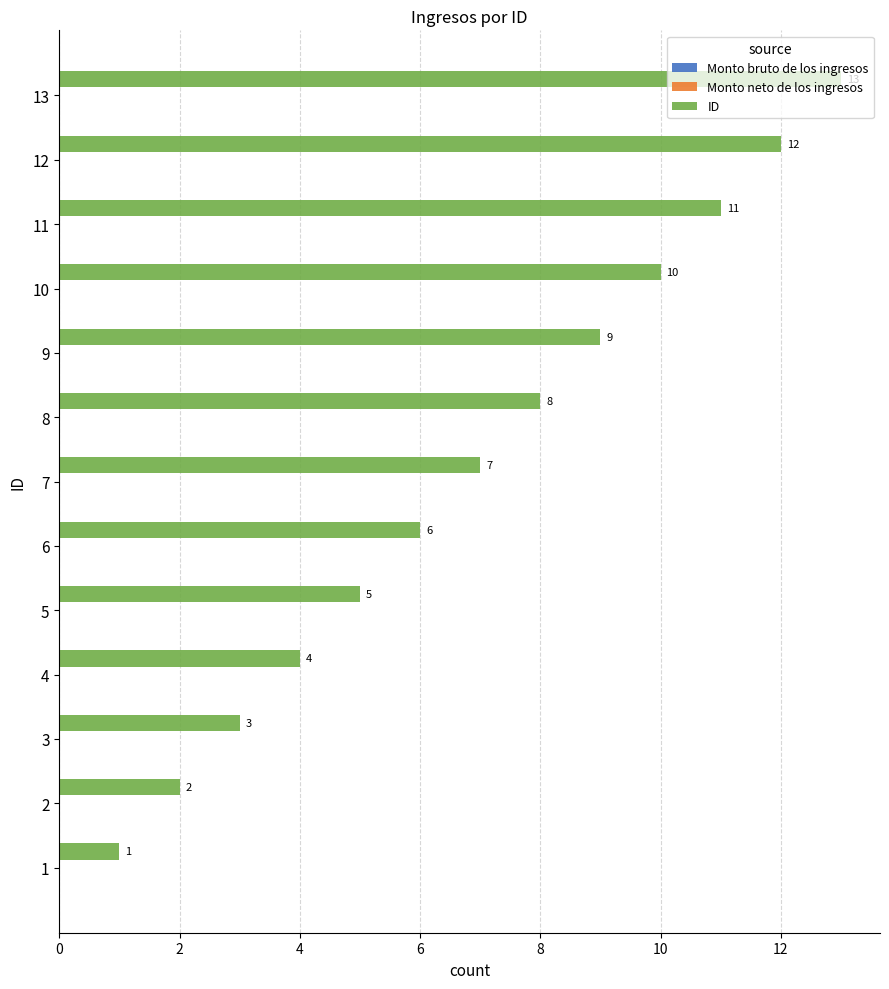

The value at 1 is 1. True or false?

True